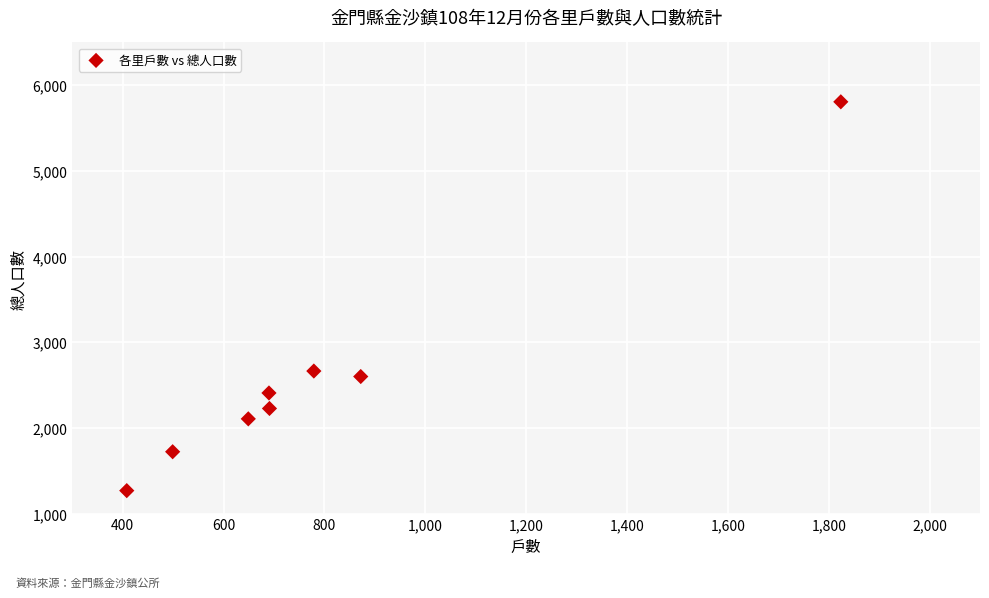

What is the range of X values (max minus min)?

1416